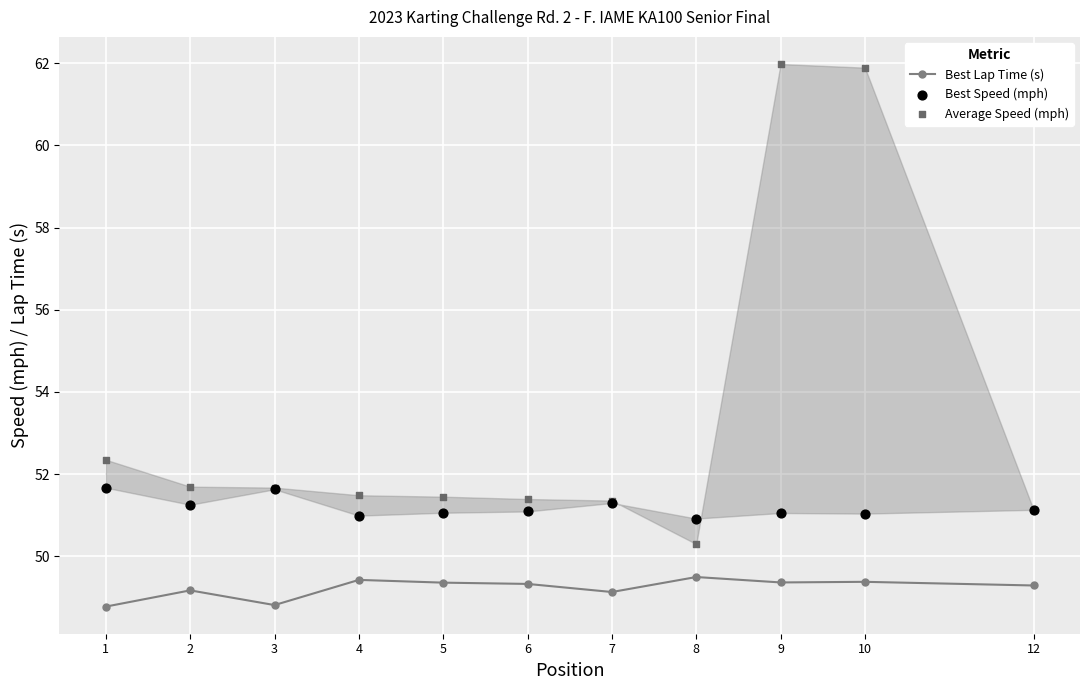

Which series reaches the maximum Y coordinate?

Average Speed (mph)